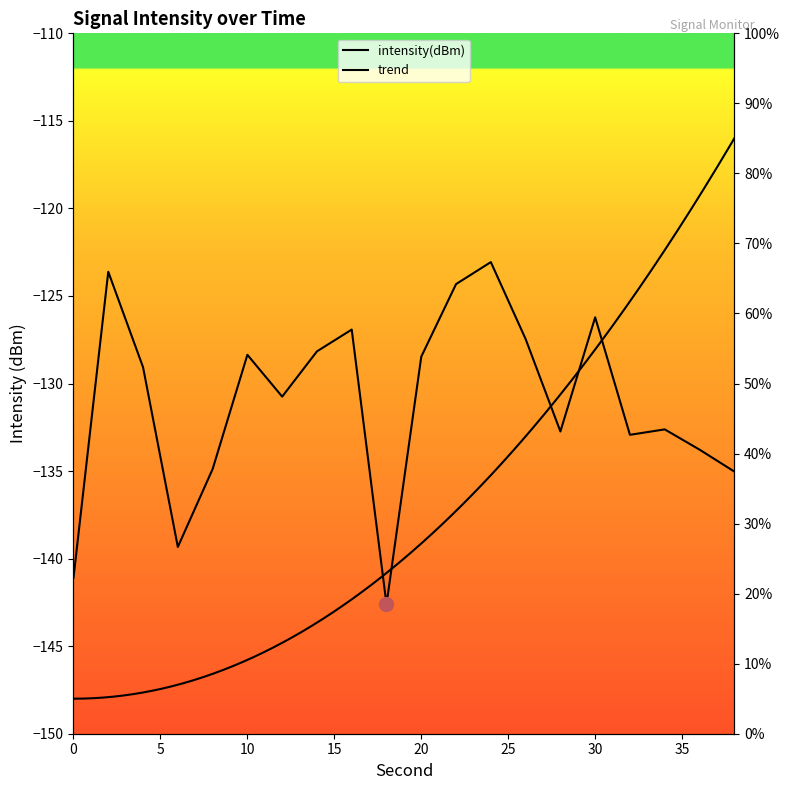

True or false: the data shows 26.9 at 20.

False